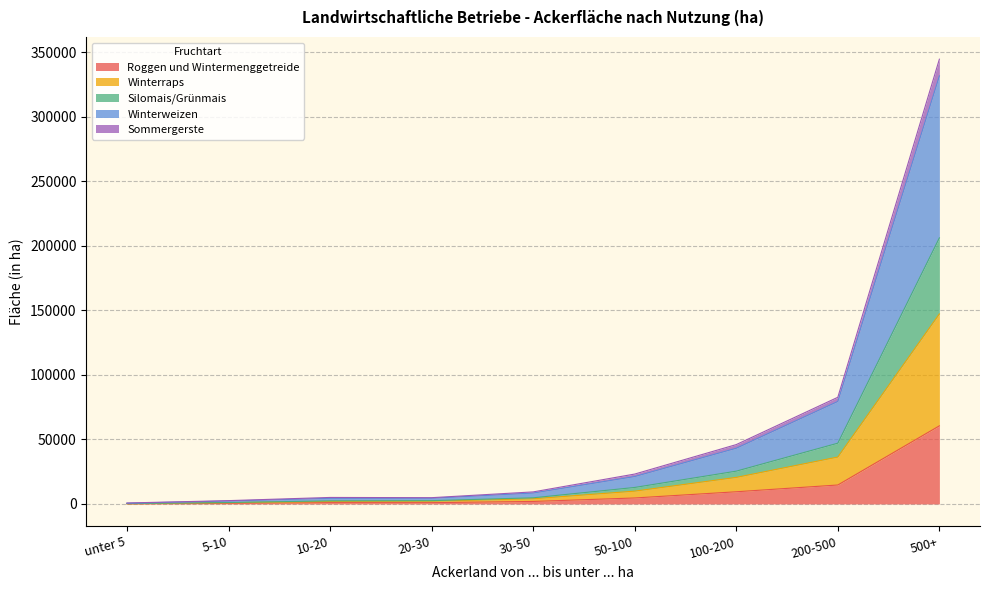

What is the lowest value of the Winterraps series?

550